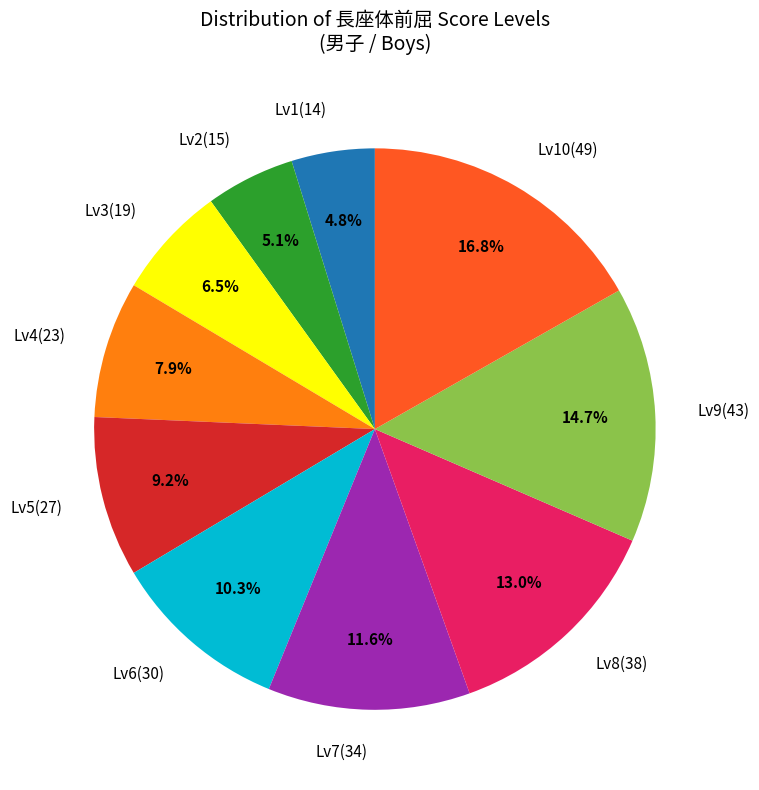

How many slices are in this pie chart?

10